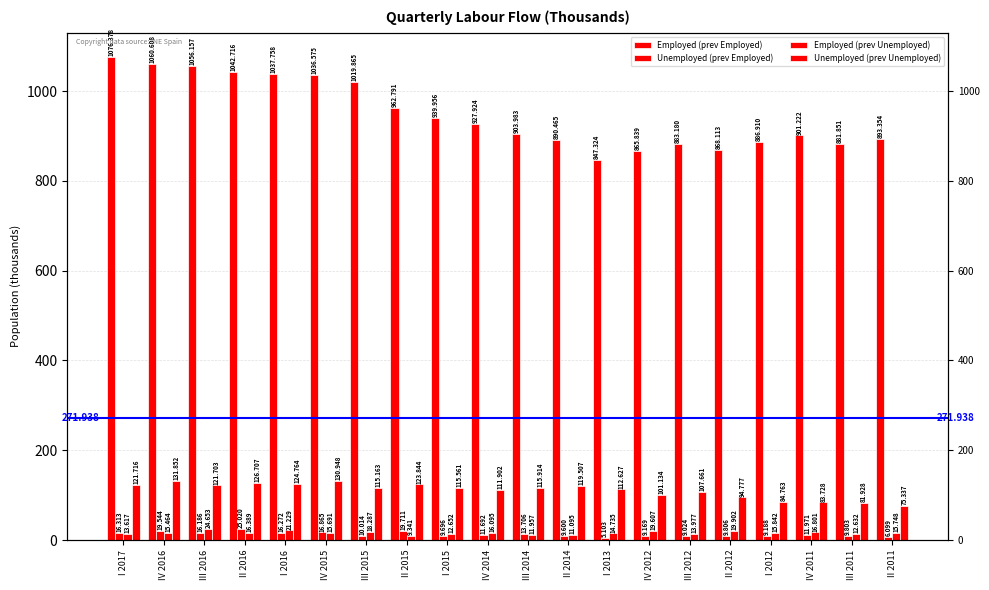

Which series has the largest range (max minus min)?

Employed (prev Employed)